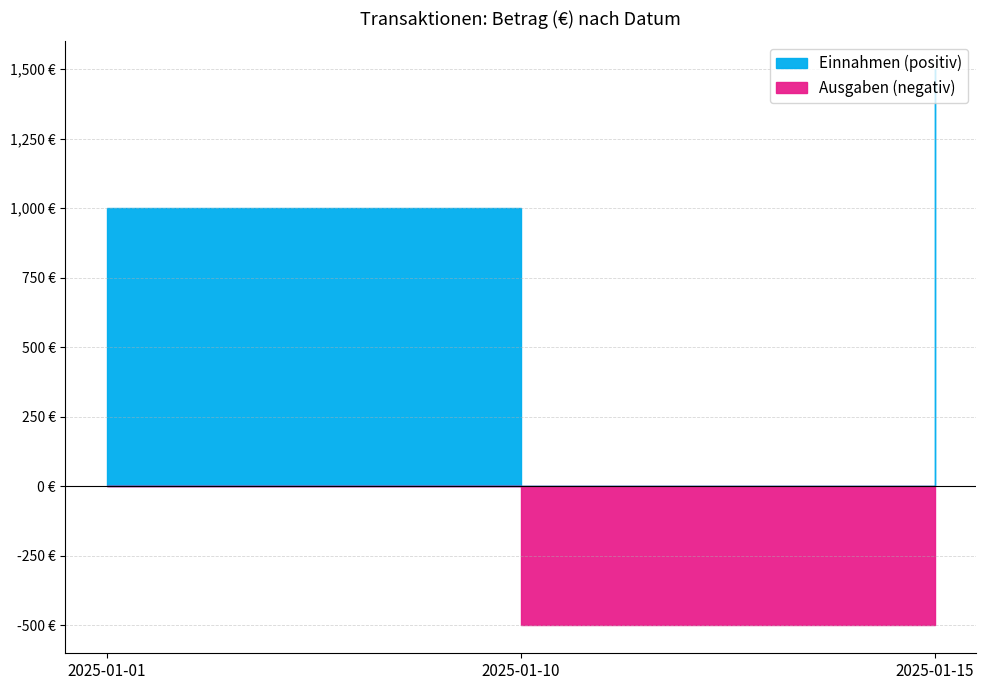

What is the difference between the second highest and minimum values?

1500